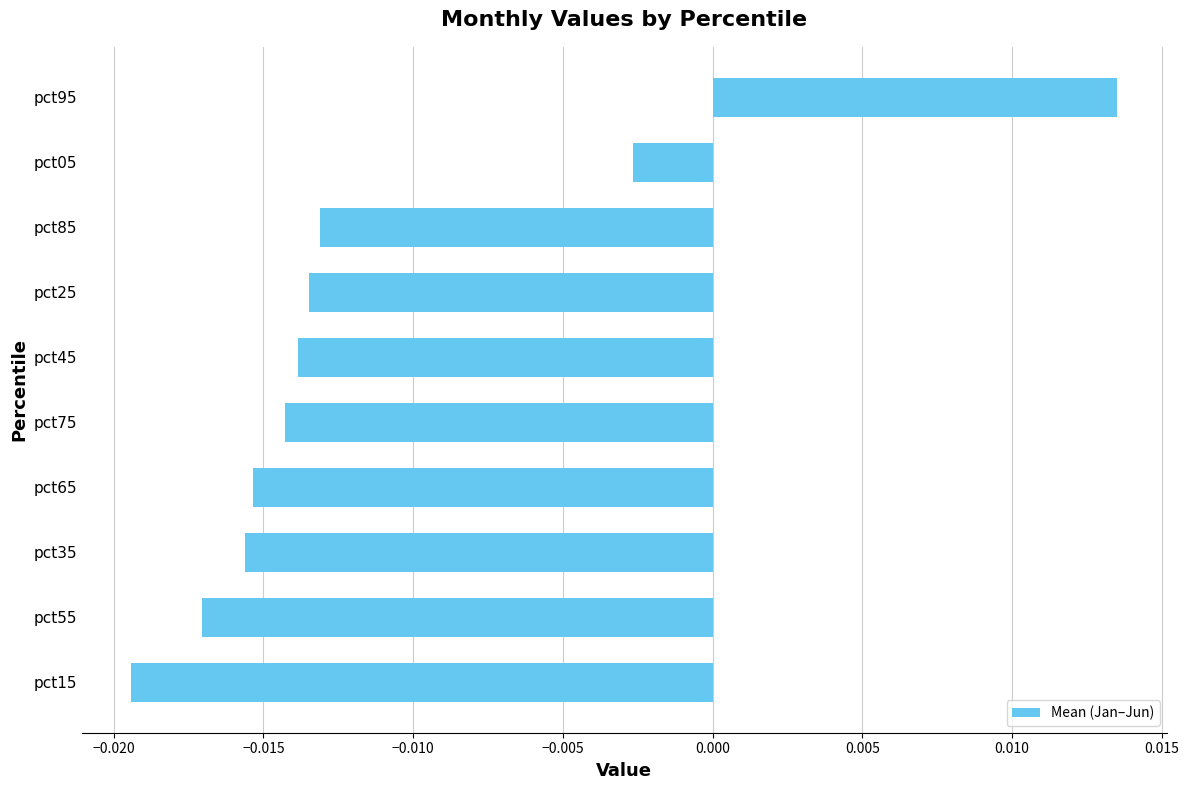

How many bars are there in total?

10